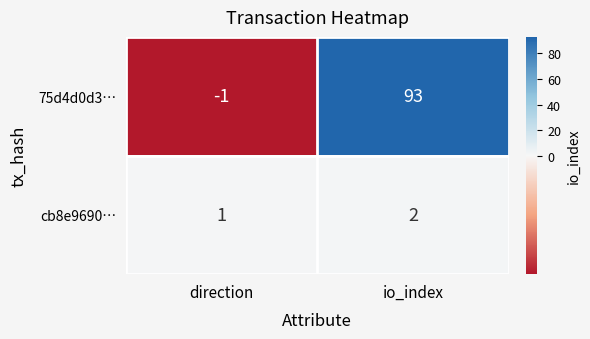

What is the average value of the 75d4d0d3… series?

46